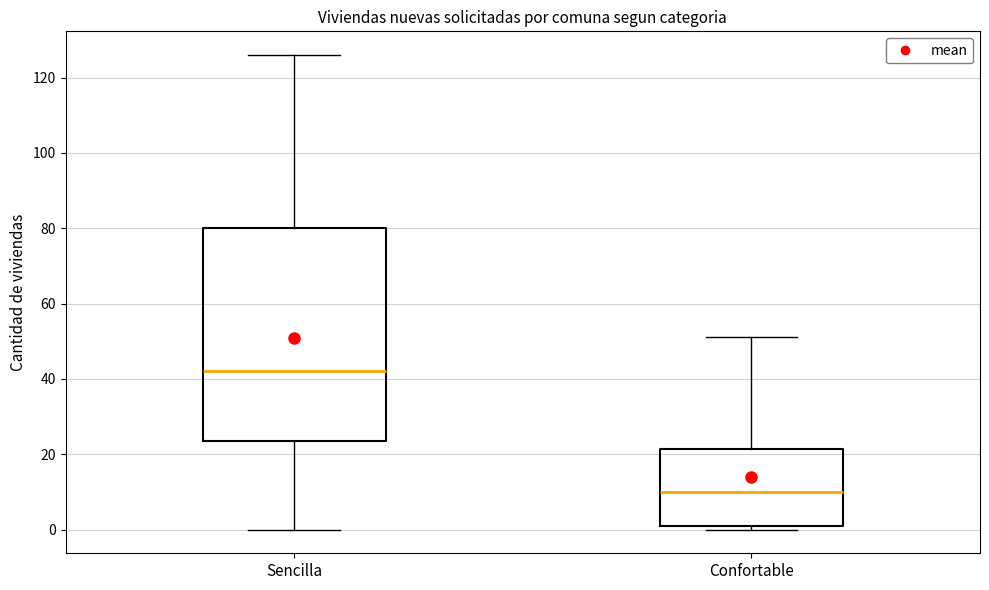

Reading left to right, transcribe this box plot: for each box, give where its median line is, the range the box spans, and where its two whiskers end, as read against the y-axis. The values are not printed on the chart, so give them approximately, as read against the axis.

Sencilla: median 42, box 24 to 80, whiskers 0 to 126
Confortable: median 10, box 2 to 22, whiskers 0 to 52